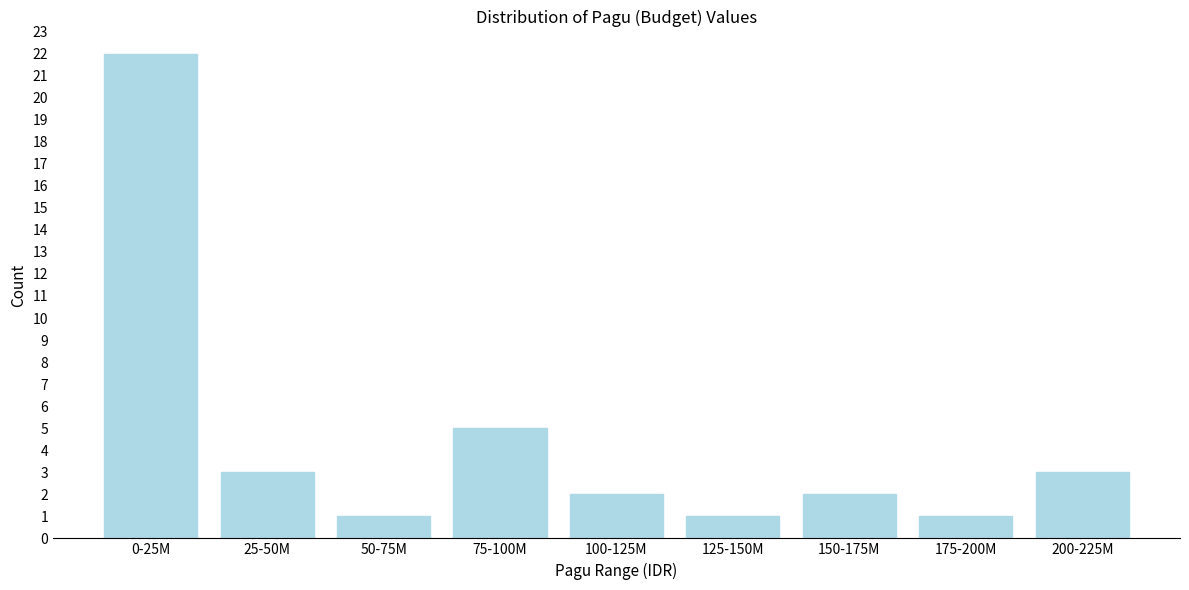

Reading left to right, extract all data points from this chart.

22	3	1	5	2	1	2	1	3